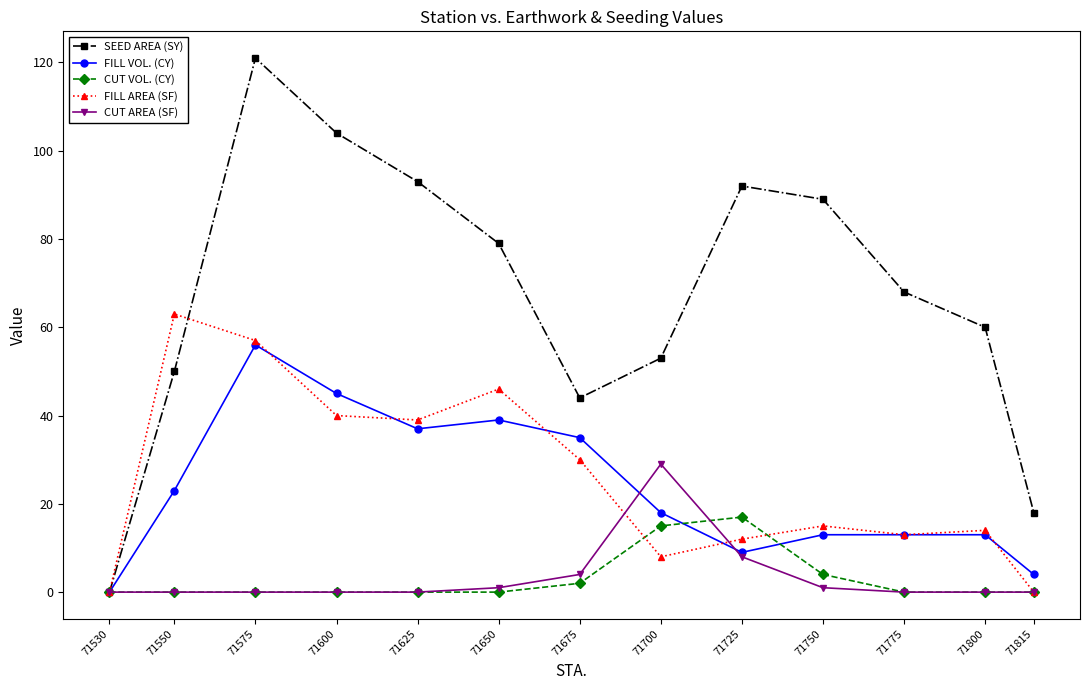

How many series are shown in this chart?

5